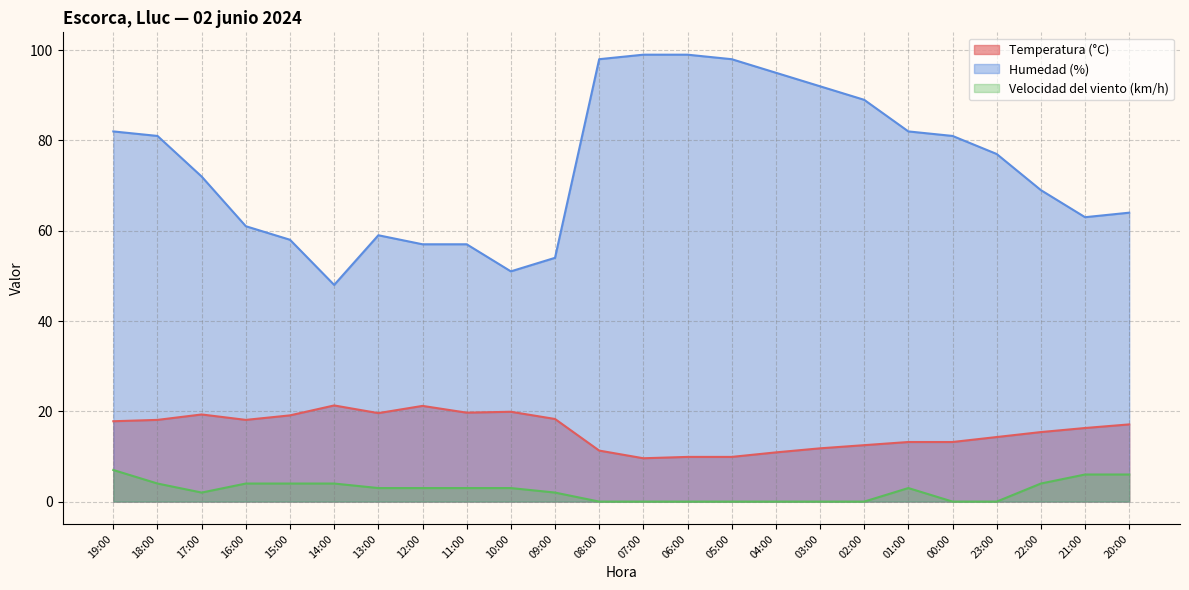

What is the lowest value of the Humedad (%) series?

48.0